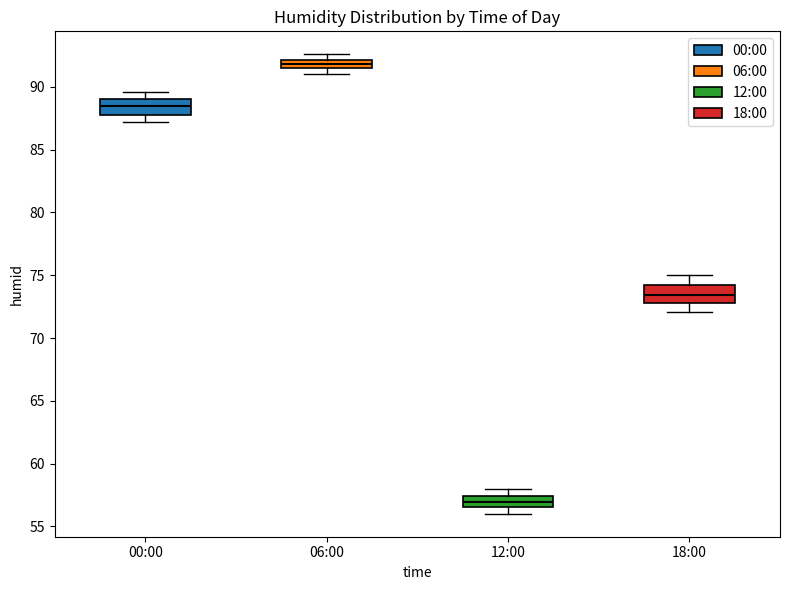

Where is the lower edge of the box for 12:00 on the y-axis? The values are not printed on the chart, so give them approximately, as read against the axis.

56.5